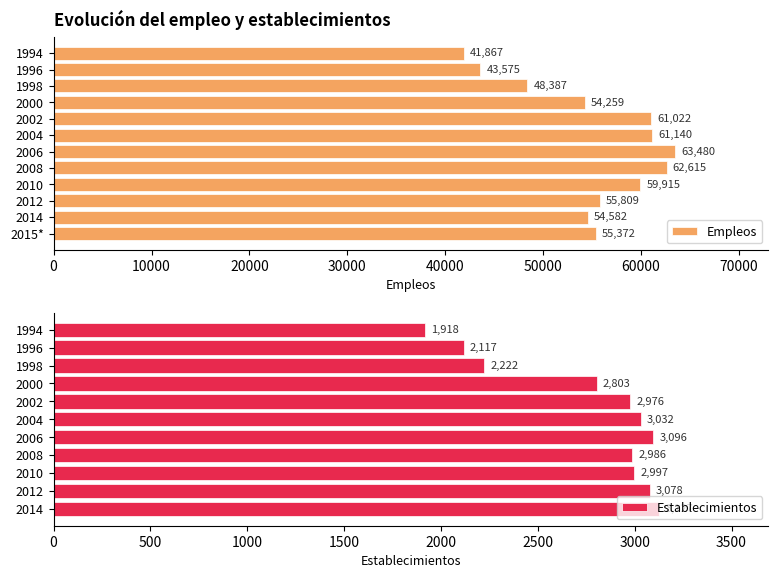

What is the change in value from 1998 to 2010?

+11528